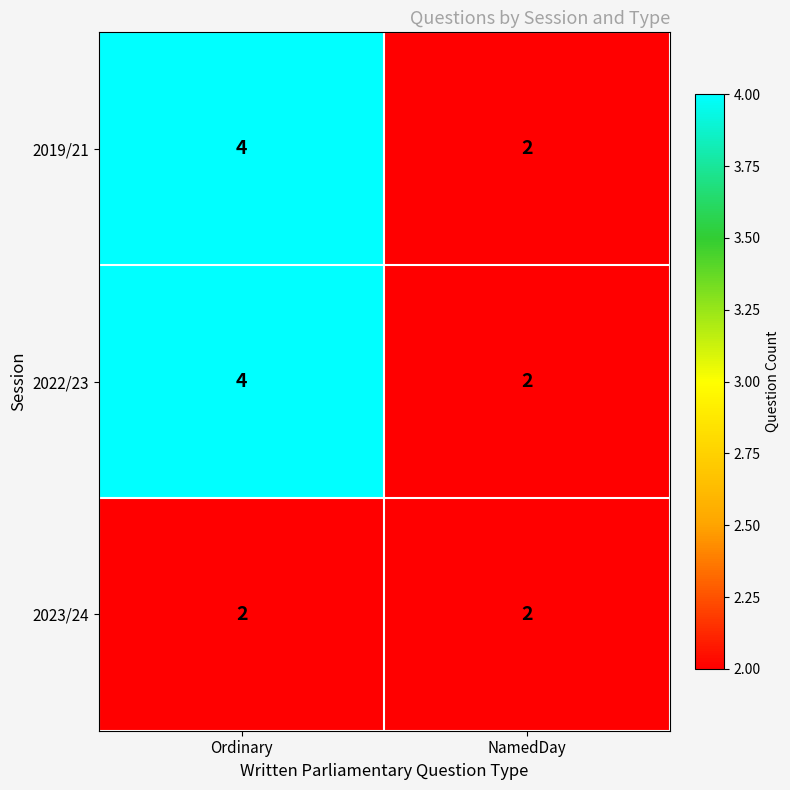

Is it true that 2022/23 equals 1 at NamedDay?

False